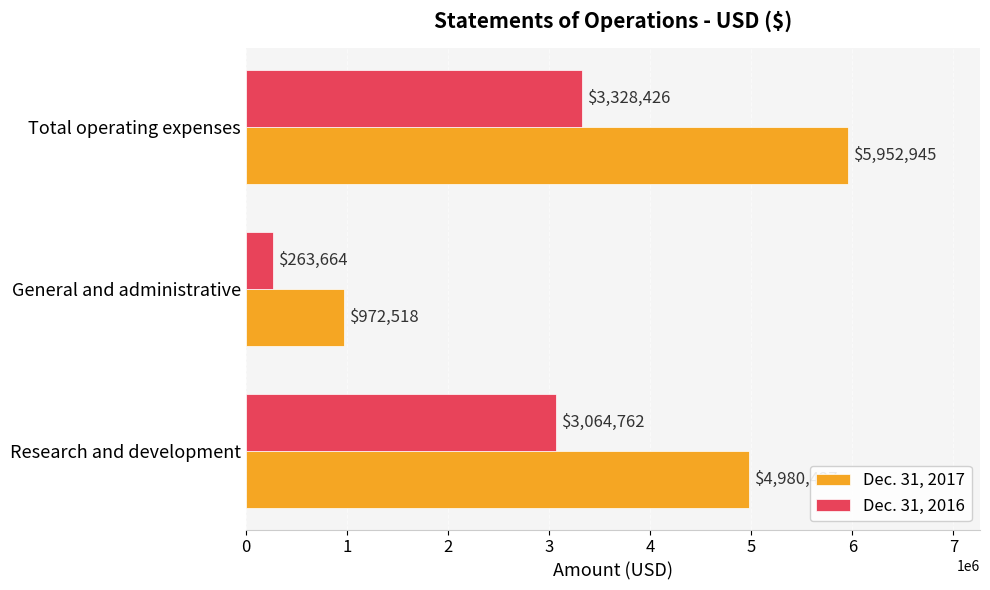

The Dec. 31, 2017 series shows 9702226 at Total operating expenses. True or false?

False